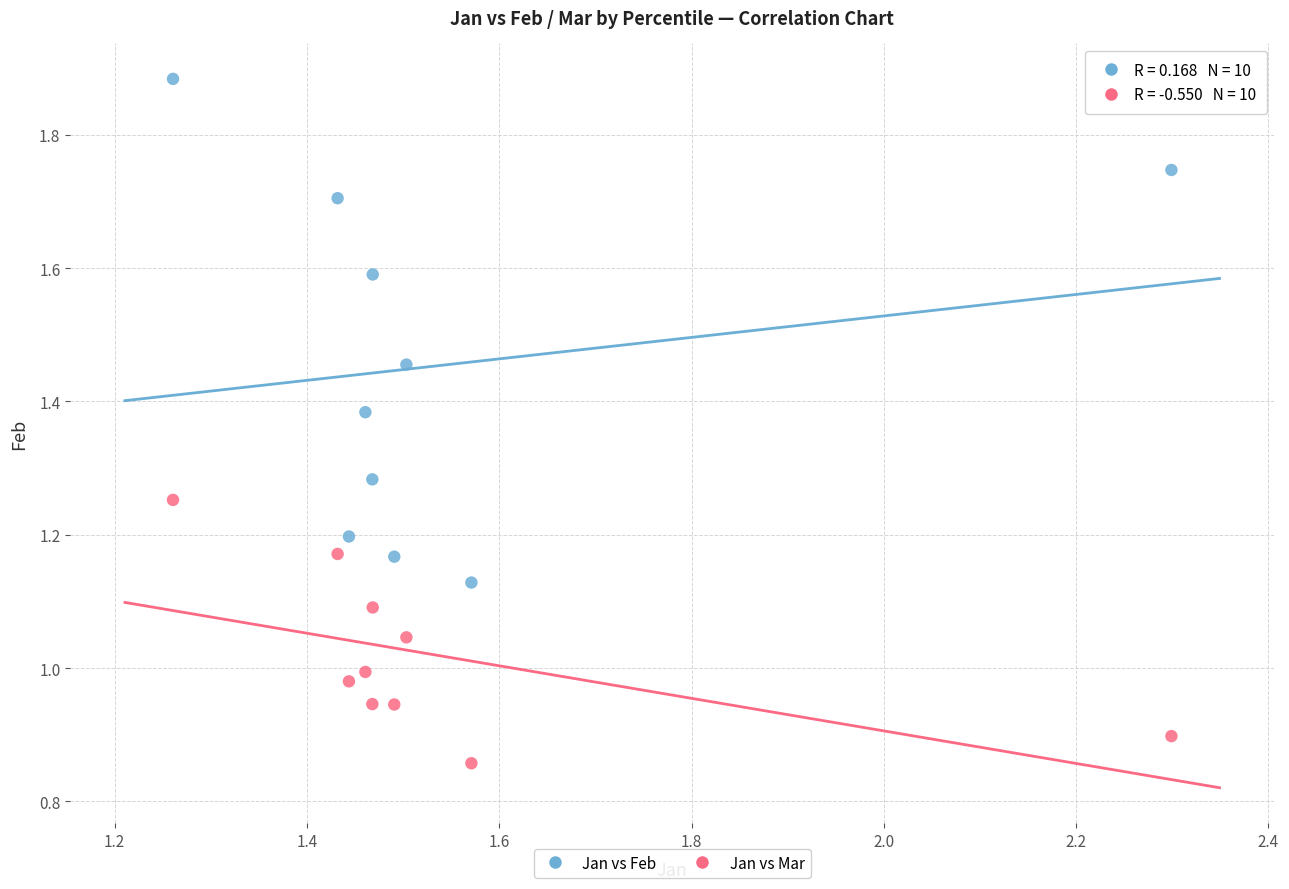

Which series reaches the minimum Y coordinate?

Jan vs Mar